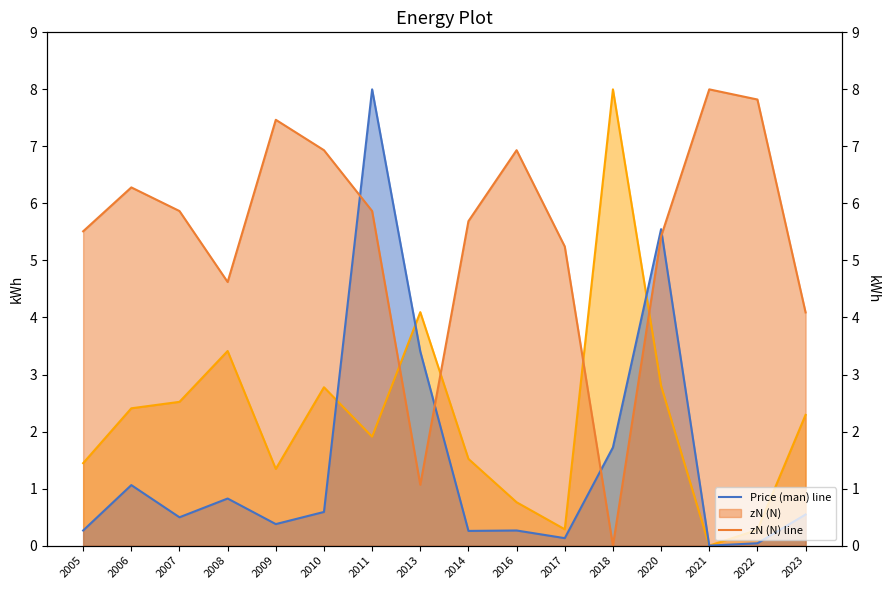

Which has a higher value, 2010 or 2023?

2010